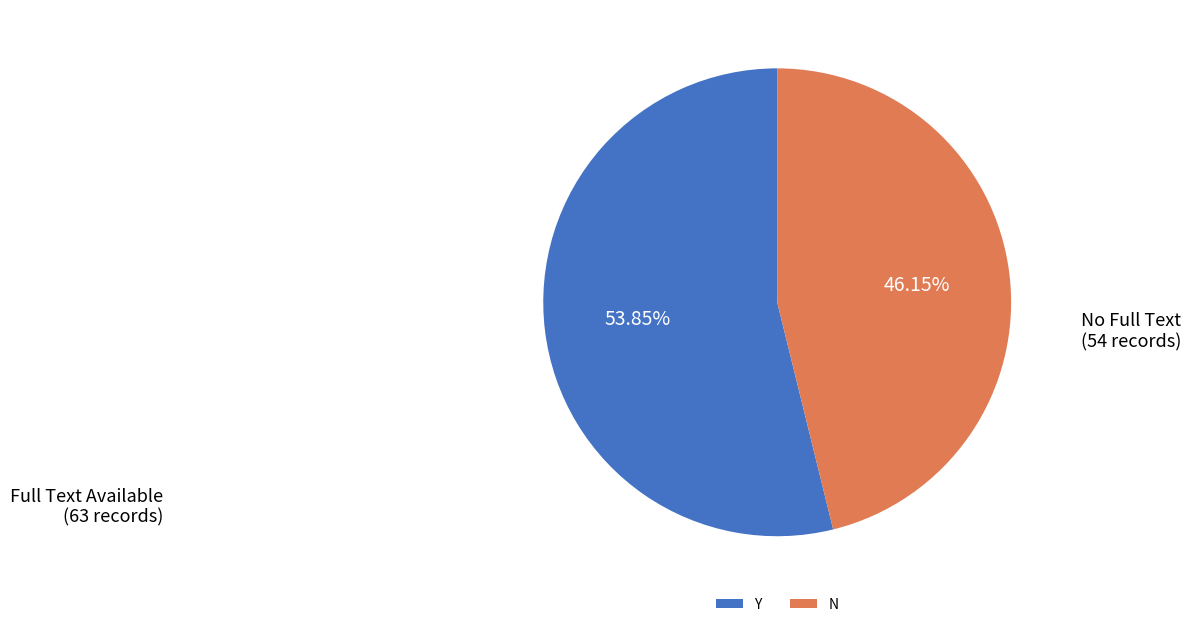

What is the ratio of the value at N to the value at Y?

0.9